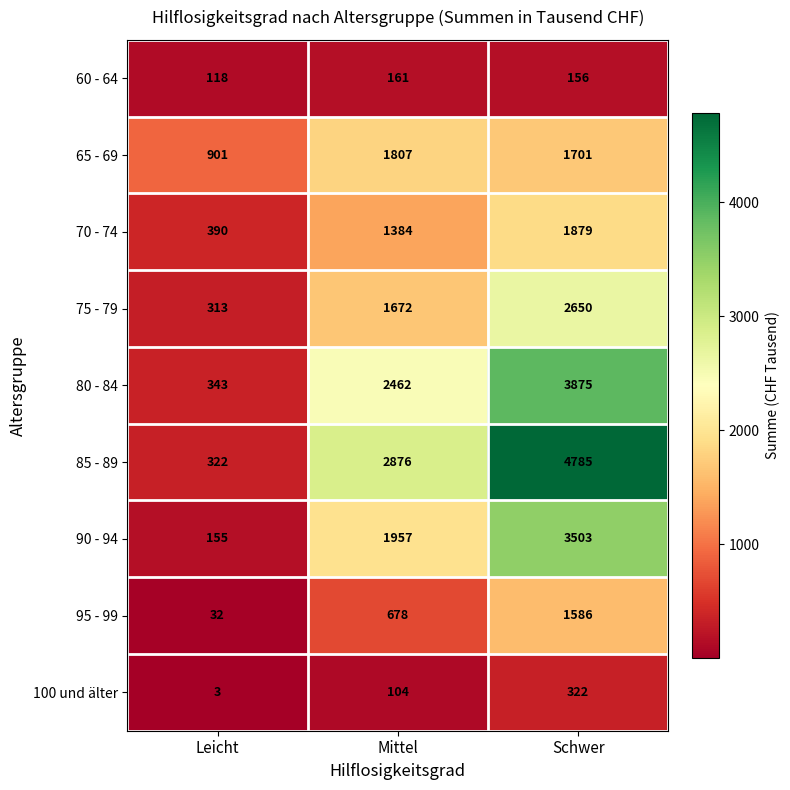

Read the 75 - 79 value at Mittel, to the nearest 100.

1700